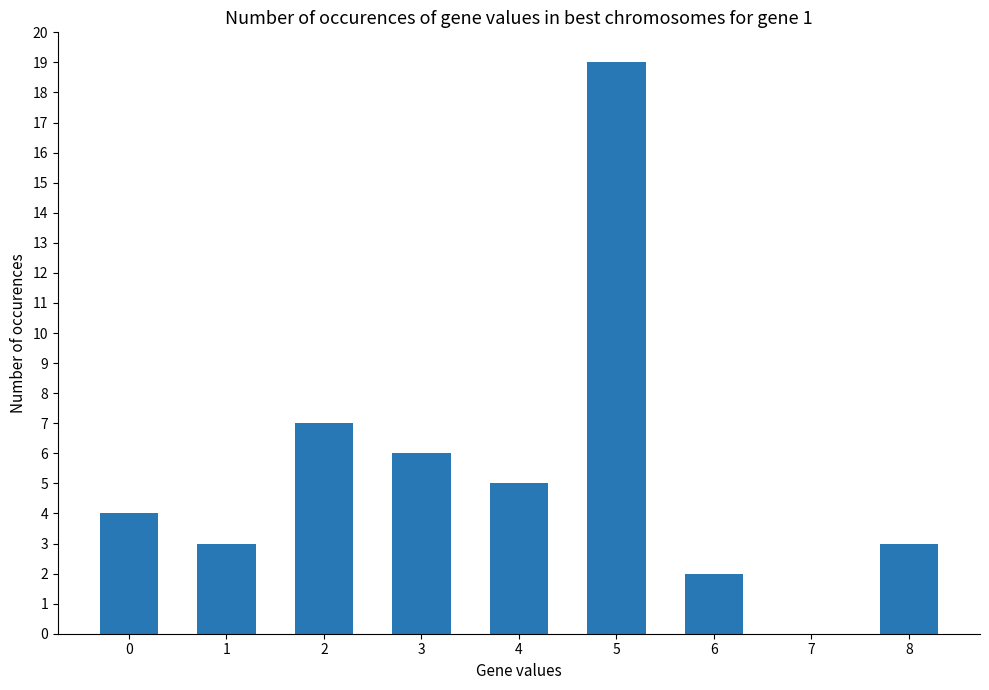

Which category has the highest value across all series?

5